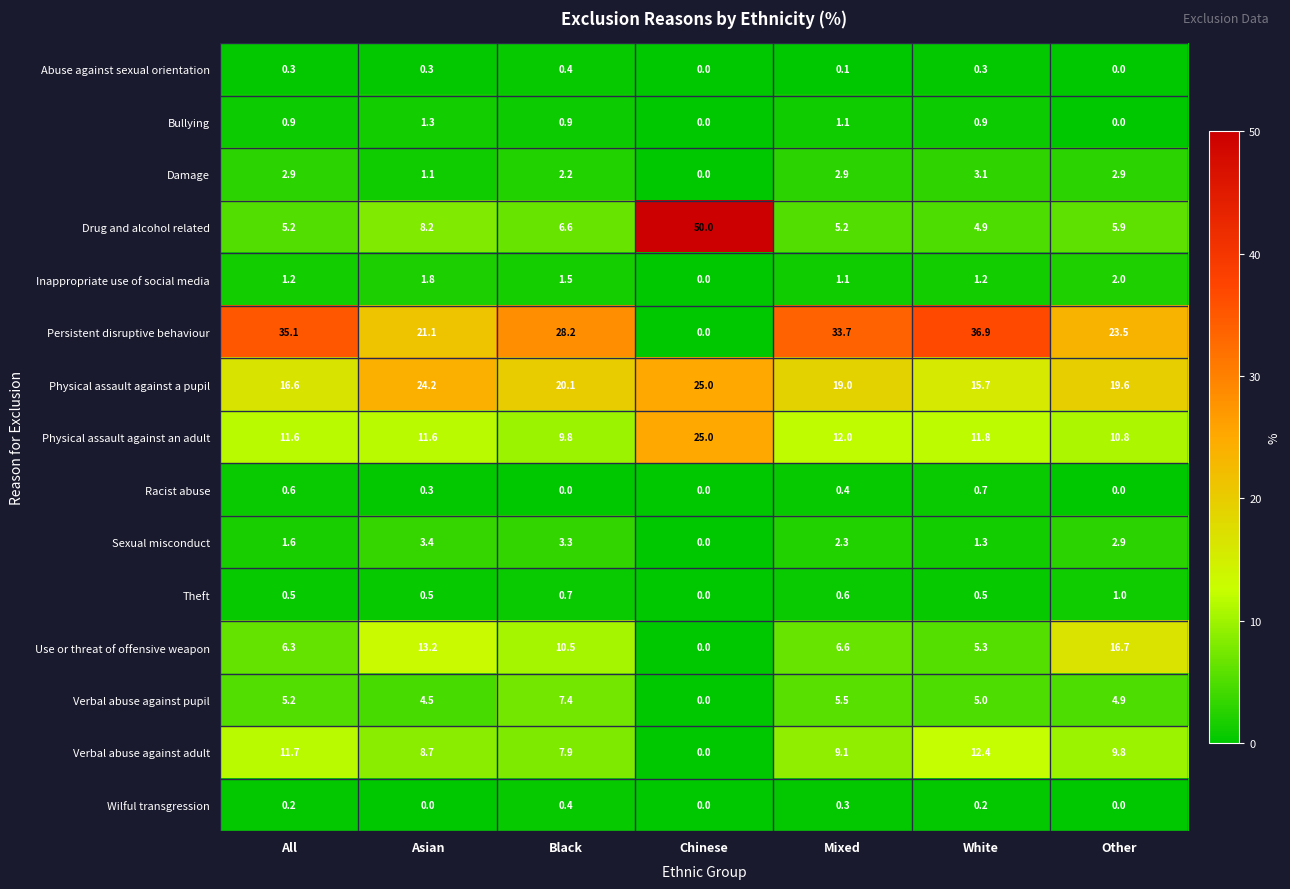

How many data points does each series have?

7